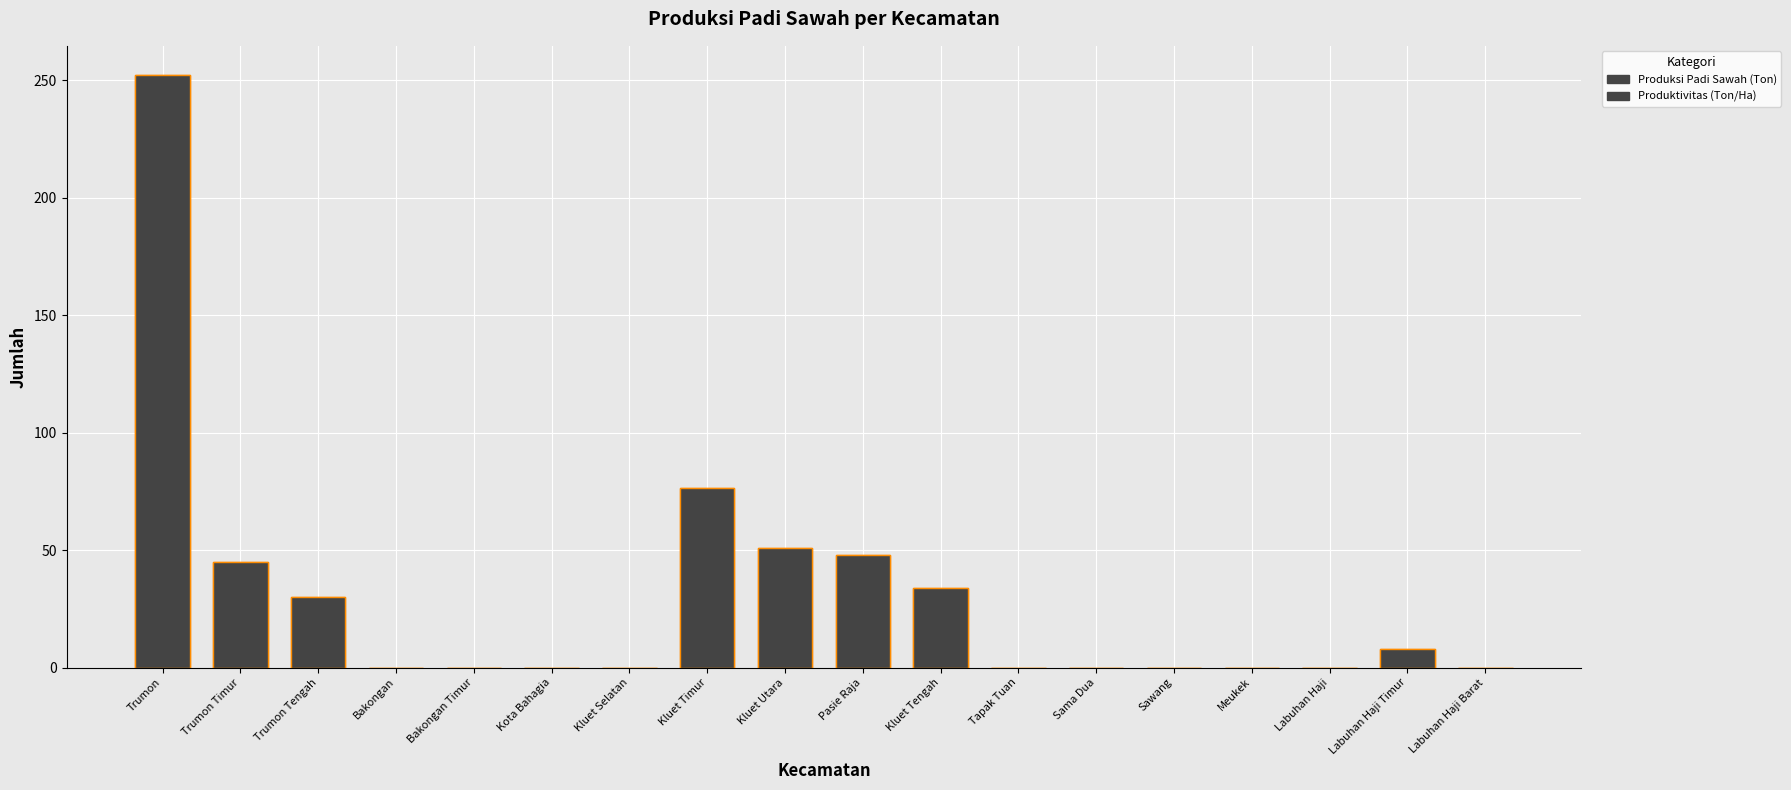

What is the maximum value shown in the chart?

252.0